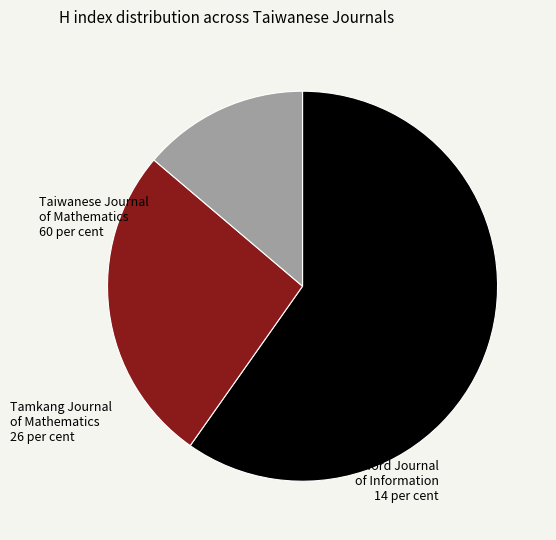

Is there a majority slice in this chart?

Yes